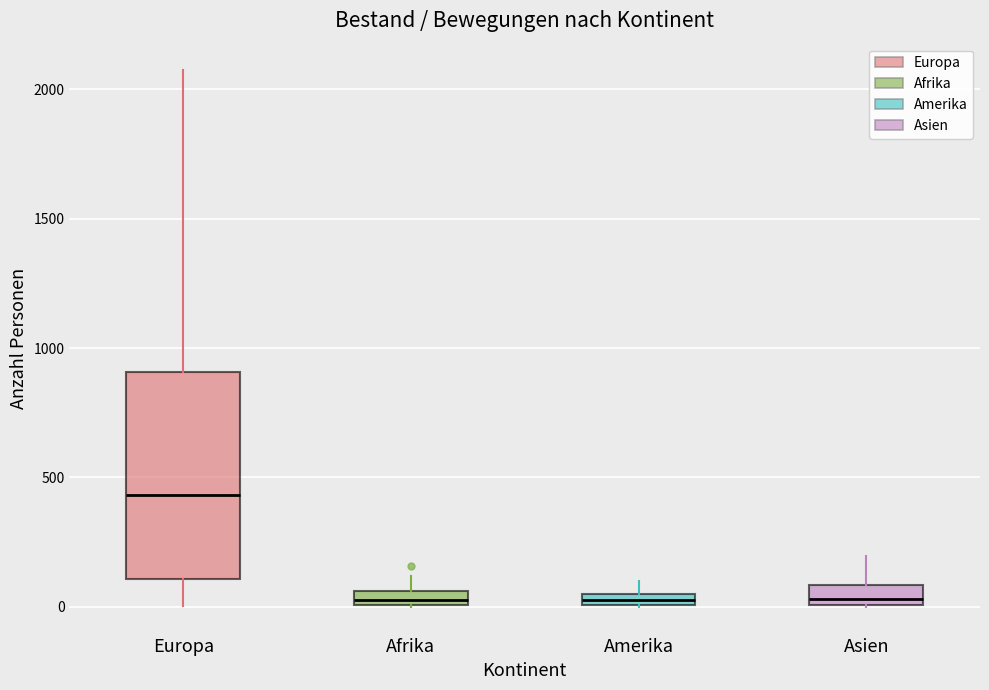

Which box has the highest median line?

Europa